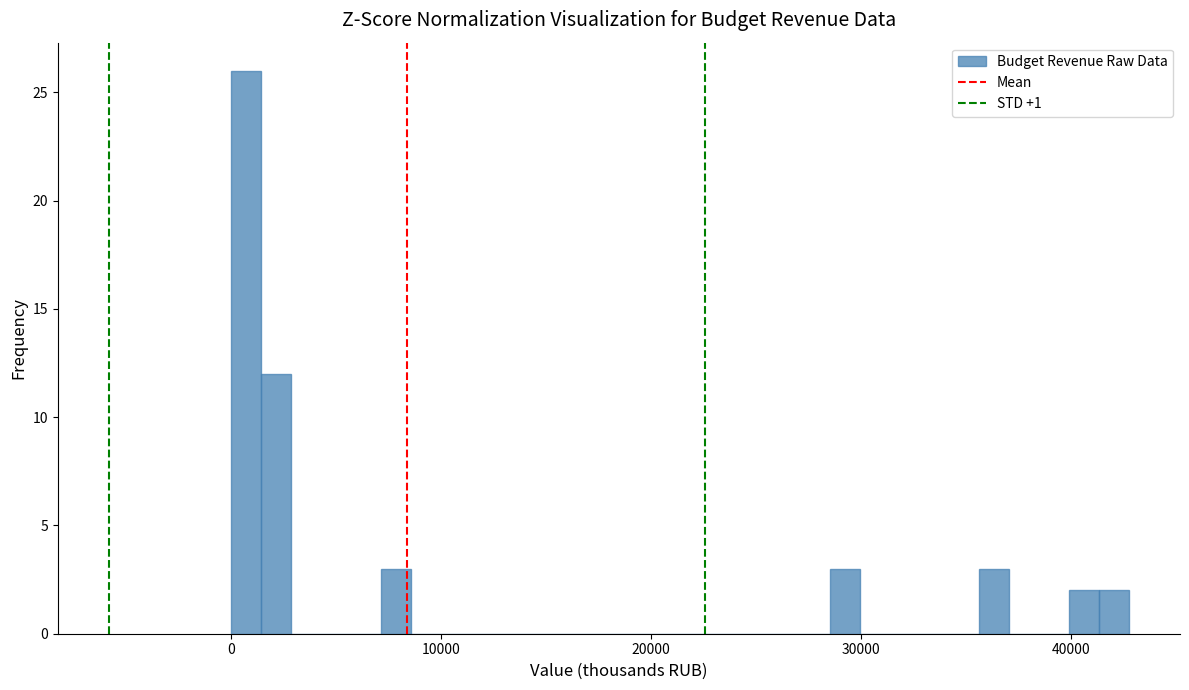

Around what value on the x-axis is the tallest bar? Give the approximate position of its centre, as read against the axis.

1000